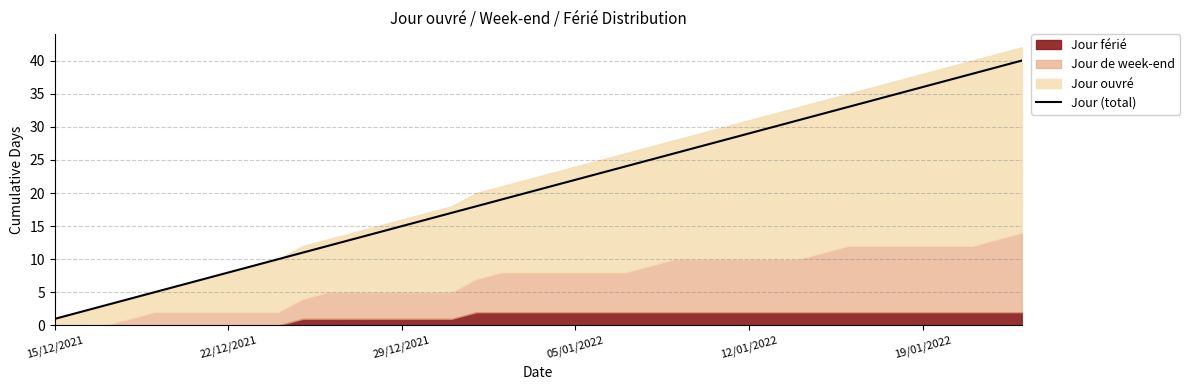

Reading right to left, list all the values displayed in this chart.

40	39	38	37	36	35	34	33	32	31	30	29	28	27	26	25	24	23	22	21	20	19	18	17	16	15	14	13	12	11	10	9	8	7	6	5	4	3	2	1